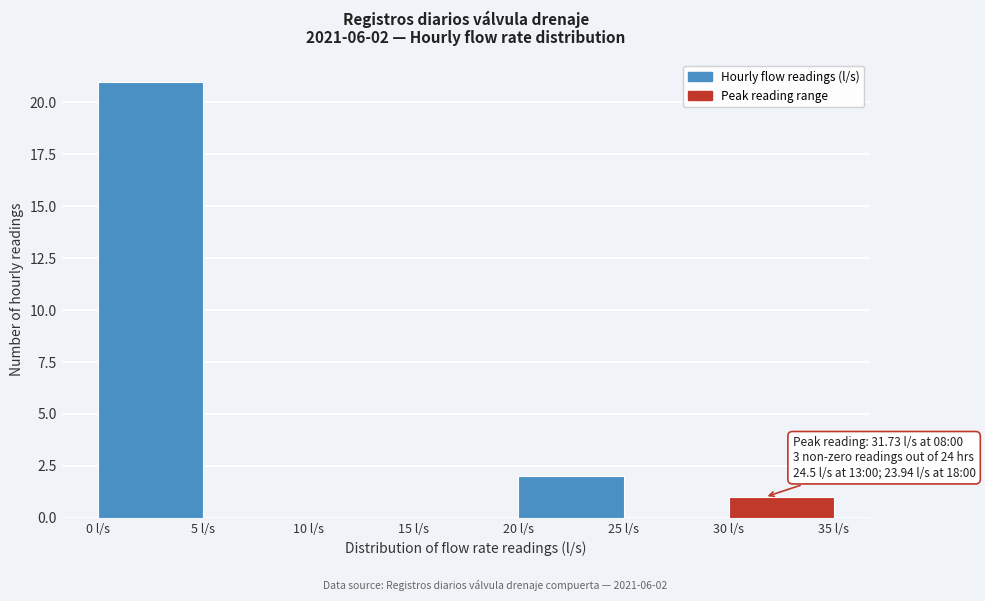

Over which range of the x-axis is the bar tallest?

0 to 5